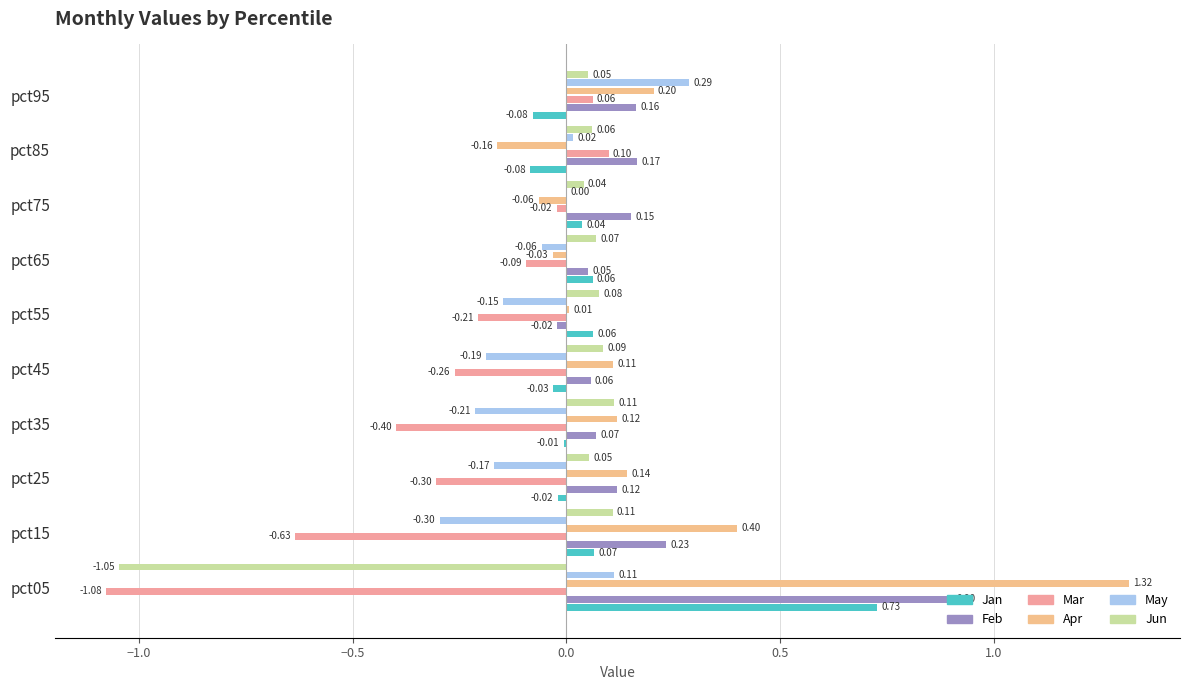

How many series are shown in this chart?

6